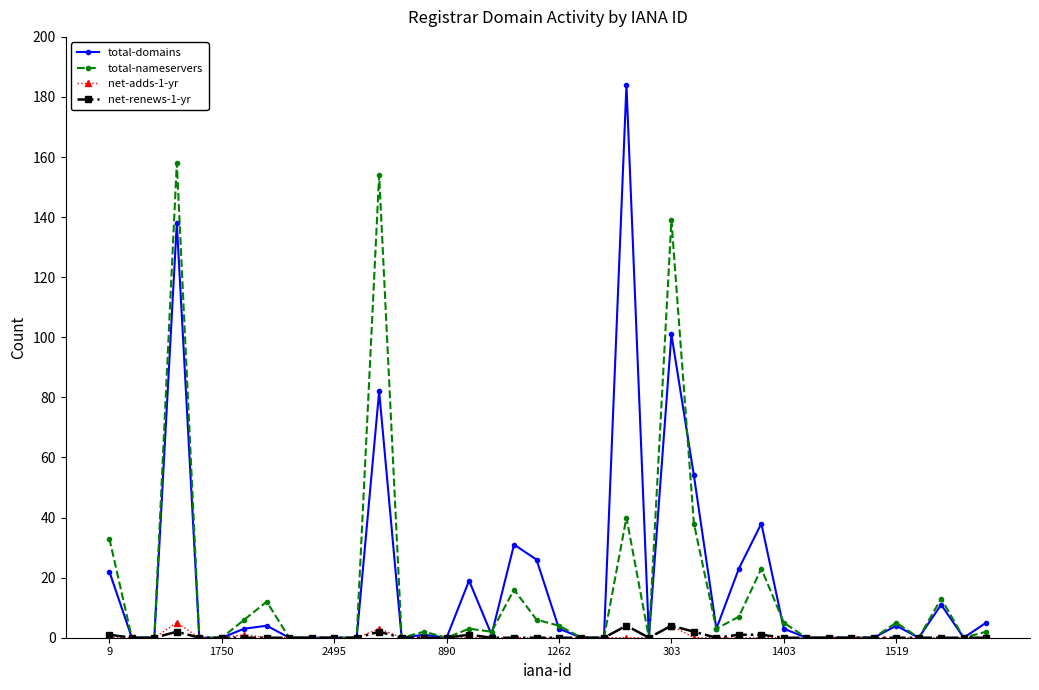

Which series has the widest spread of values?

total-domains